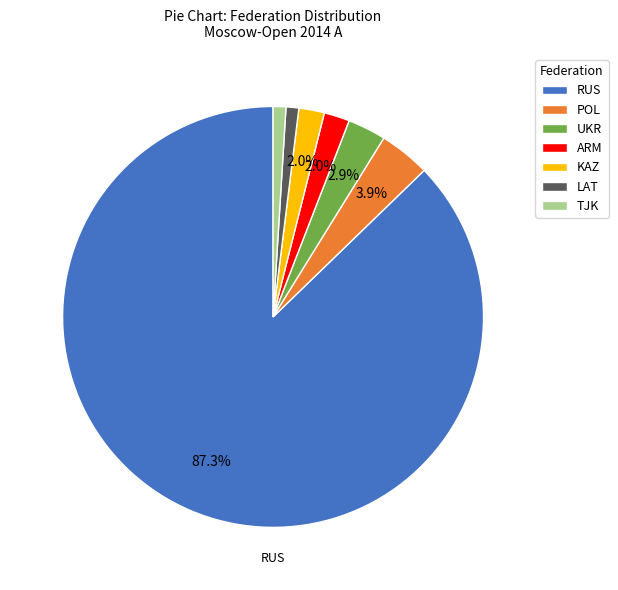

True or false: UKR accounts for 12% of the total.

False